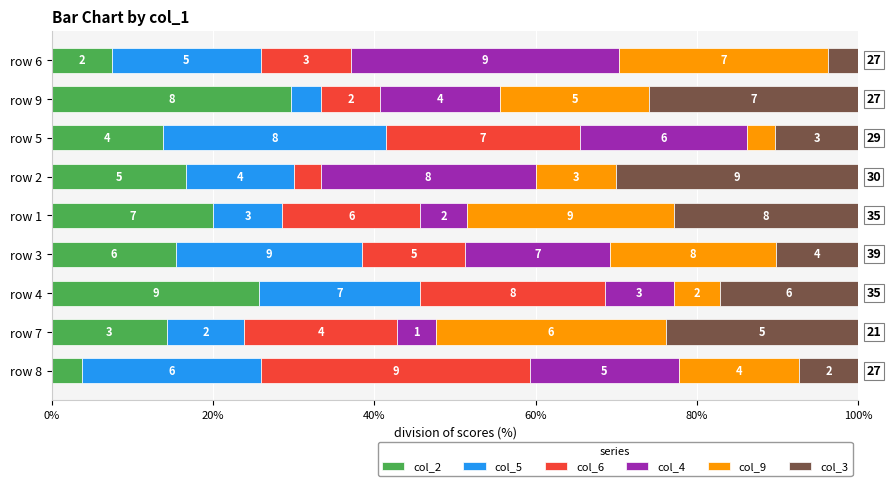

List the series in order of their peak value, lowest first.

col_5, col_9, col_2, col_3, col_6, col_4